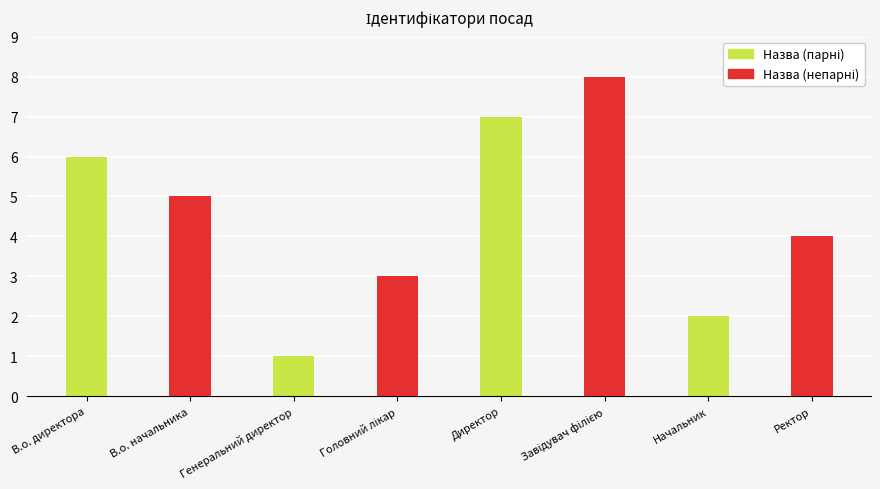

Count the number of values greater than 5.

3